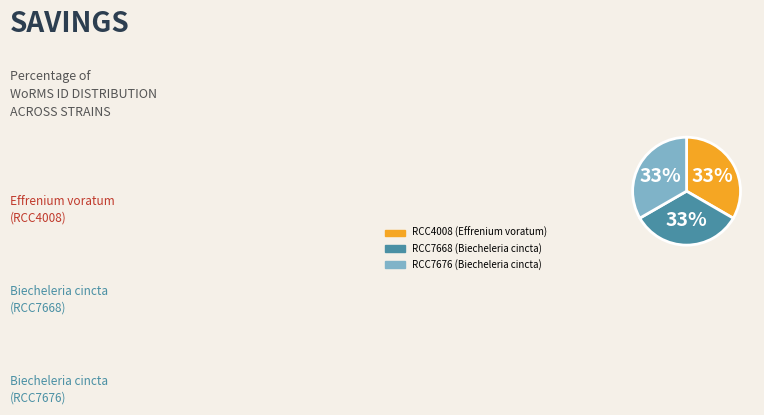

How many slices are in this pie chart?

3